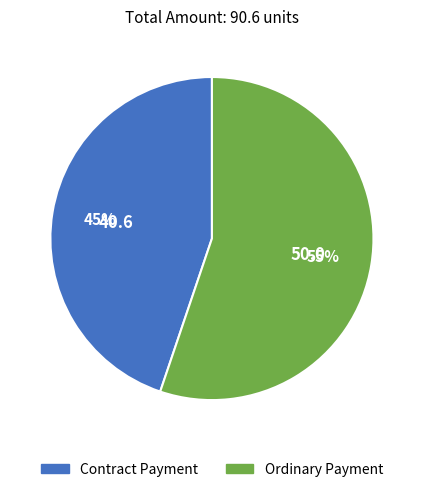

What percentage is the Ordinary Payment slice, to the nearest percent?

55%